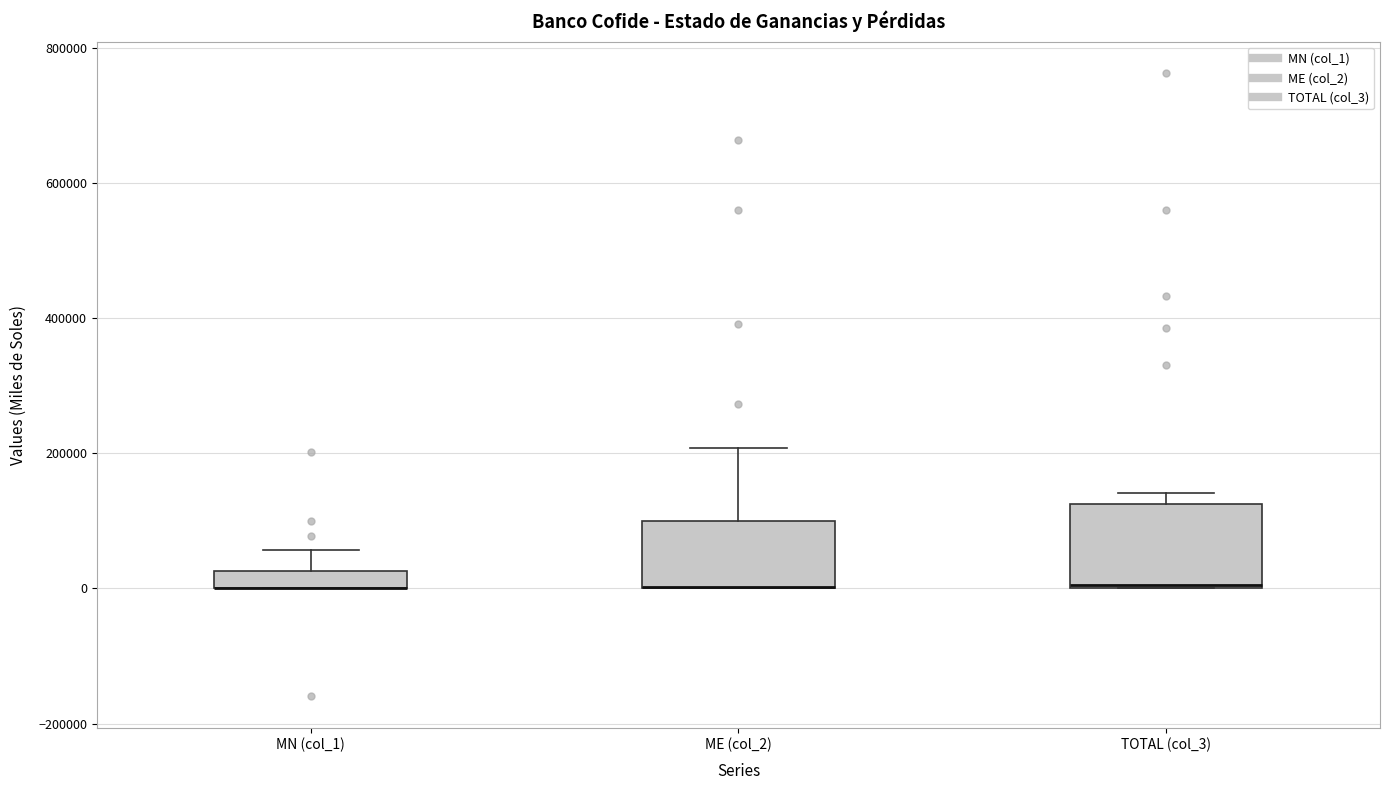

Where does the upper whisker of the box for MN (col_1) end on the y-axis? The values are not printed on the chart, so give them approximately, as read against the axis.

60000